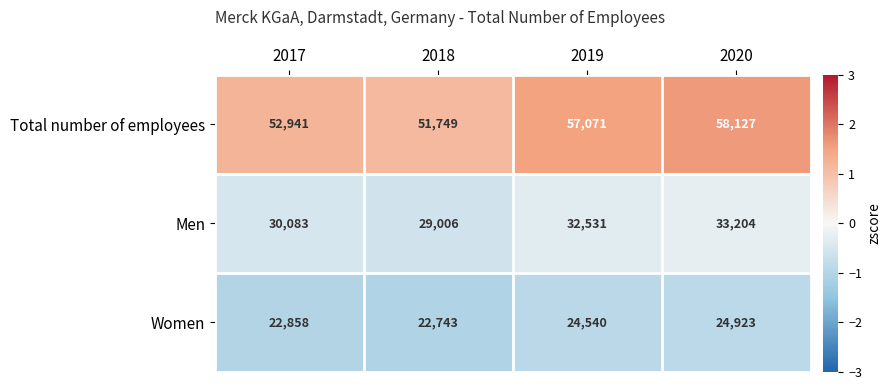

Which category has the highest value in the Total number of employees series?

2020